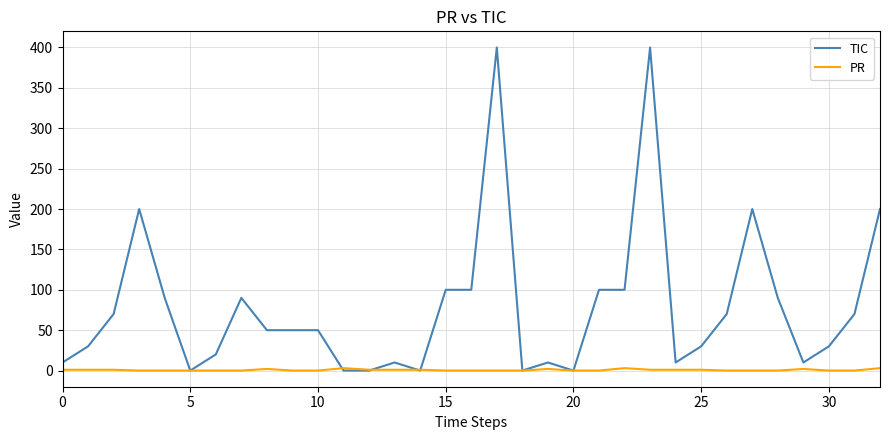

Which series has the largest total across all categories?

TIC